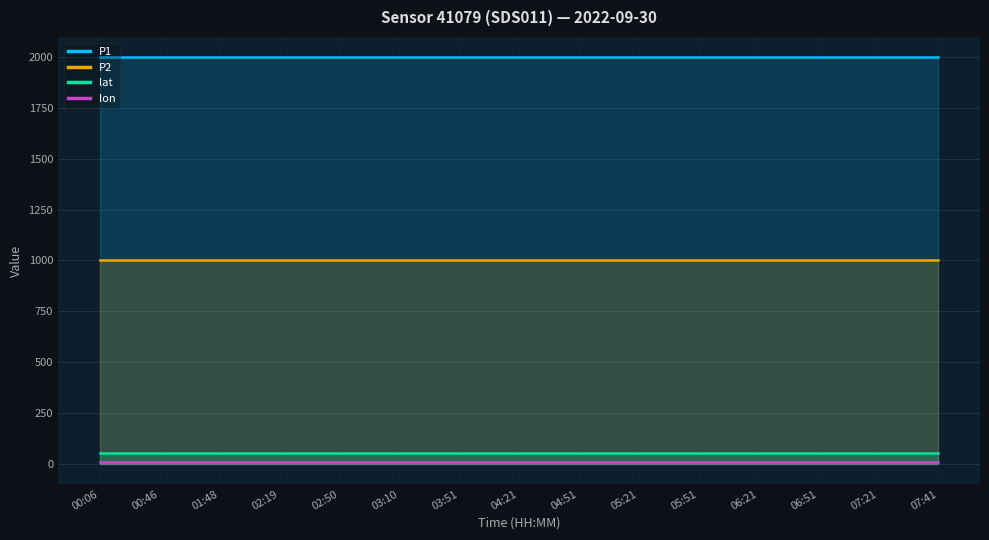

How many lines are shown in the chart?

4